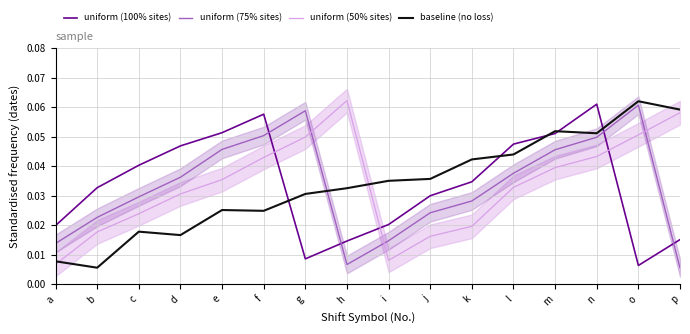

Reading right to left, what are all the values shown in this chart?

uniform (100% sites): p=0.0	o=0.0	n=0.1	m=0.1	l=0.0	k=0.0	j=0.0	i=0.0	h=0.0	g=0.0	f=0.1	e=0.1	d=0.0	c=0.0	b=0.0	a=0.0
uniform (75% sites): p=0.0	o=0.1	n=0.0	m=0.0	l=0.0	k=0.0	j=0.0	i=0.0	h=0.0	g=0.1	f=0.1	e=0.0	d=0.0	c=0.0	b=0.0	a=0.0
uniform (50% sites): p=0.1	o=0.1	n=0.0	m=0.0	l=0.0	k=0.0	j=0.0	i=0.0	h=0.1	g=0.0	f=0.0	e=0.0	d=0.0	c=0.0	b=0.0	a=0.0
baseline (no loss): p=0.1	o=0.1	n=0.1	m=0.1	l=0.0	k=0.0	j=0.0	i=0.0	h=0.0	g=0.0	f=0.0	e=0.0	d=0.0	c=0.0	b=0.0	a=0.0